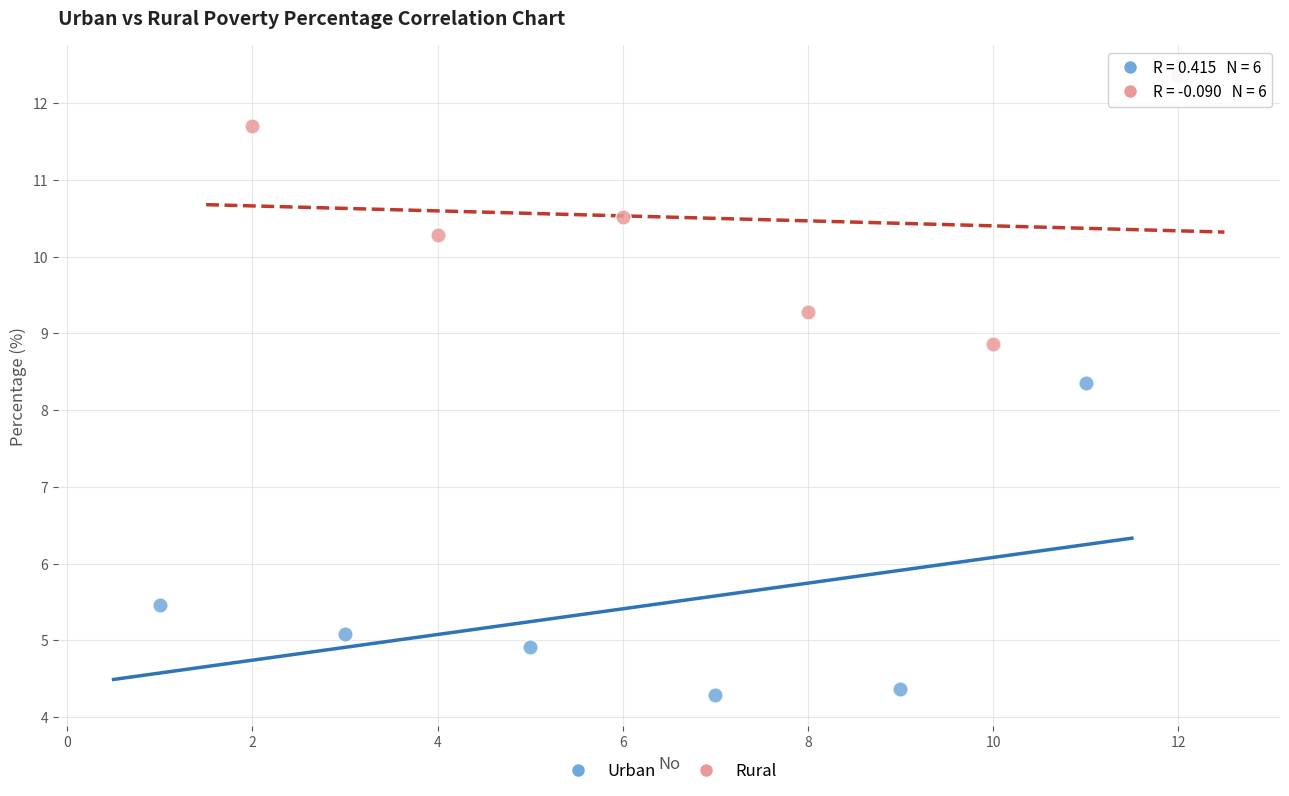

Which series has the largest Y range (max minus min)?

Urban